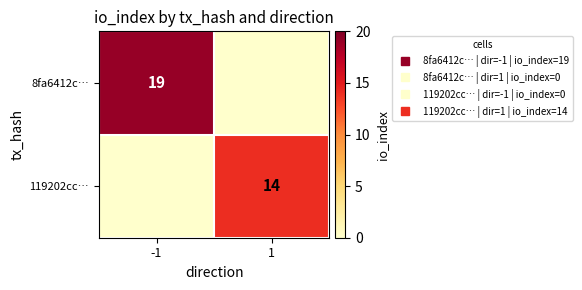

Which category has the lowest value in the 8fa6412c… series?

1